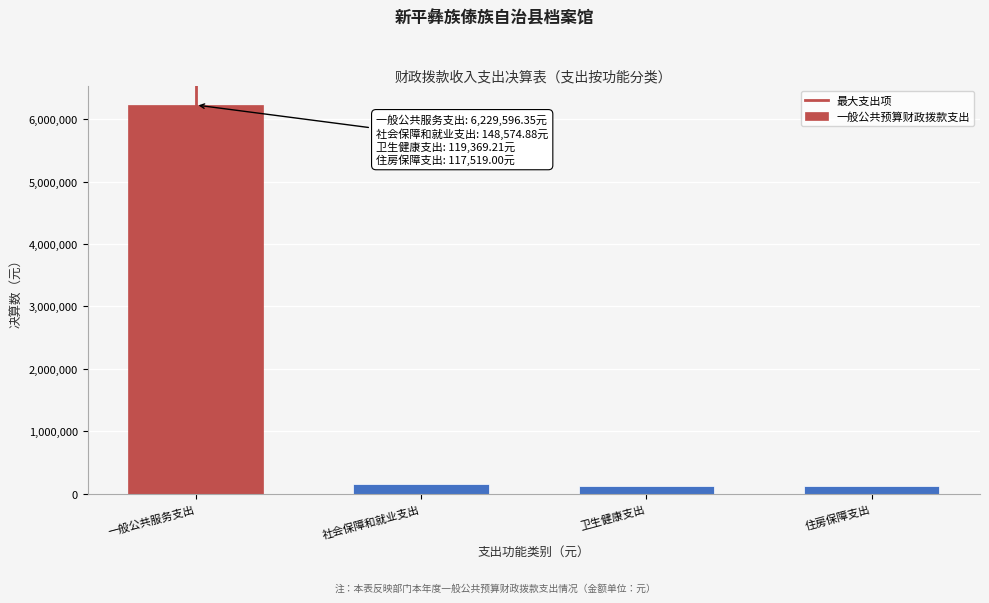

Read the value at 社会保障和就业支出.

148574.9